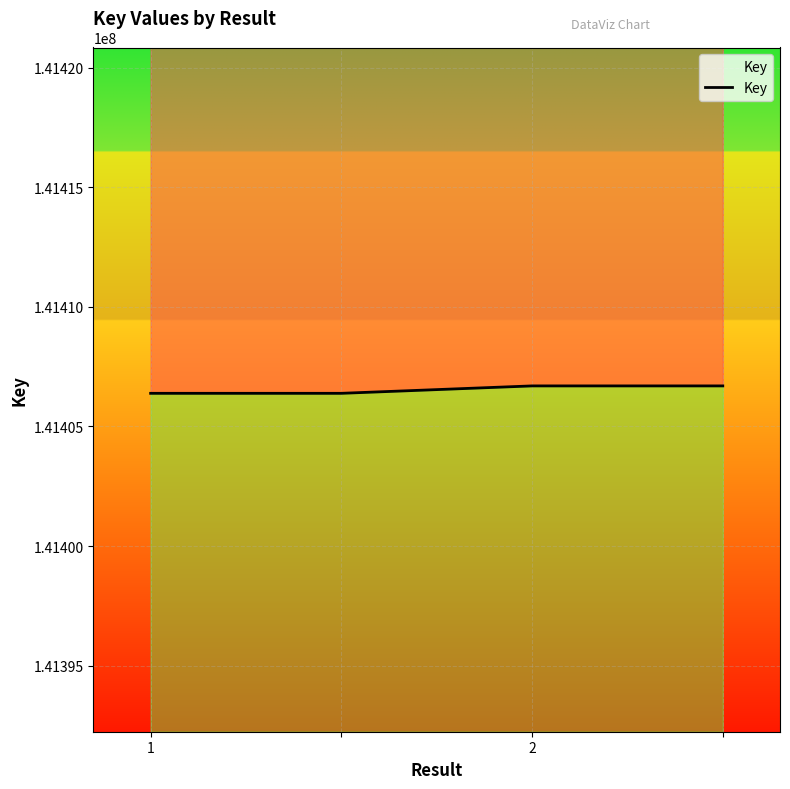

What is the greatest value displayed?

141406696